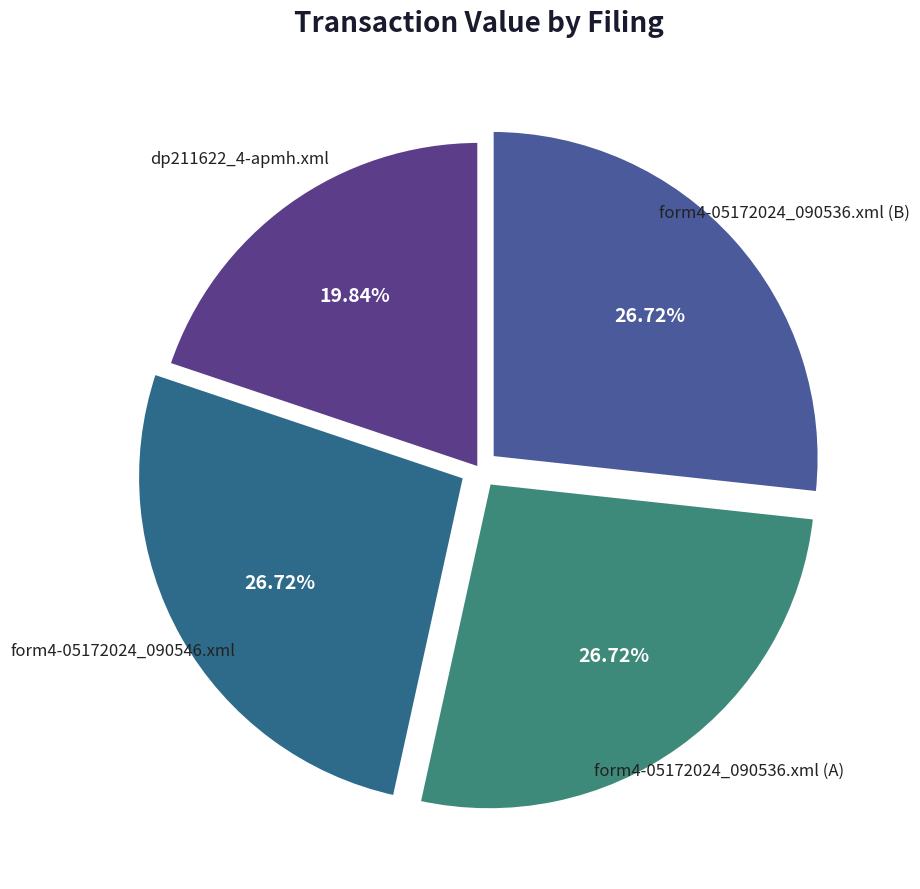

How many slices are in this pie chart?

4